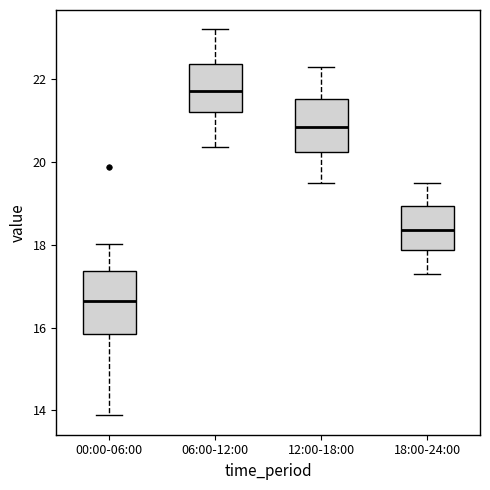

Which box is the tallest, from its lower edge to its upper edge?

00:00-06:00